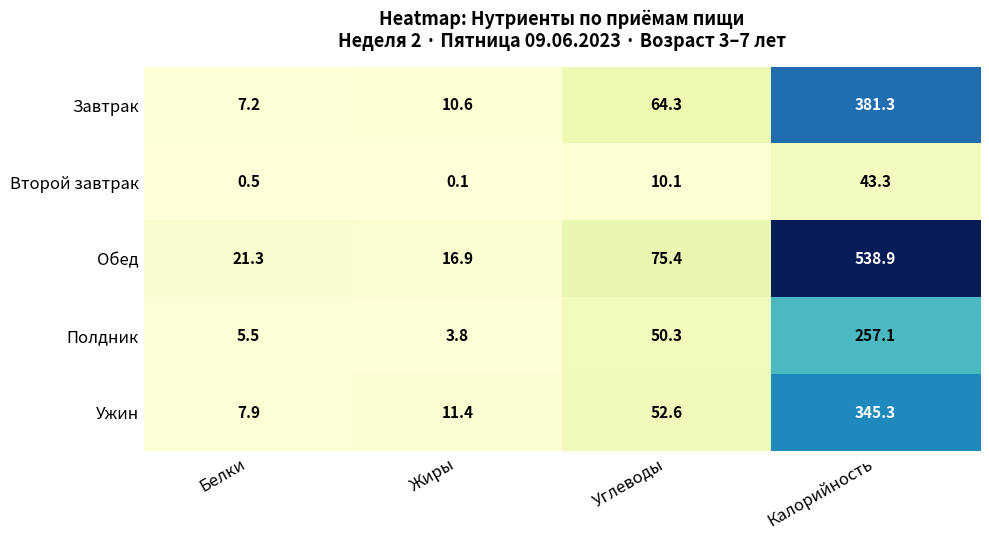

Which series has the widest spread of values?

Обед